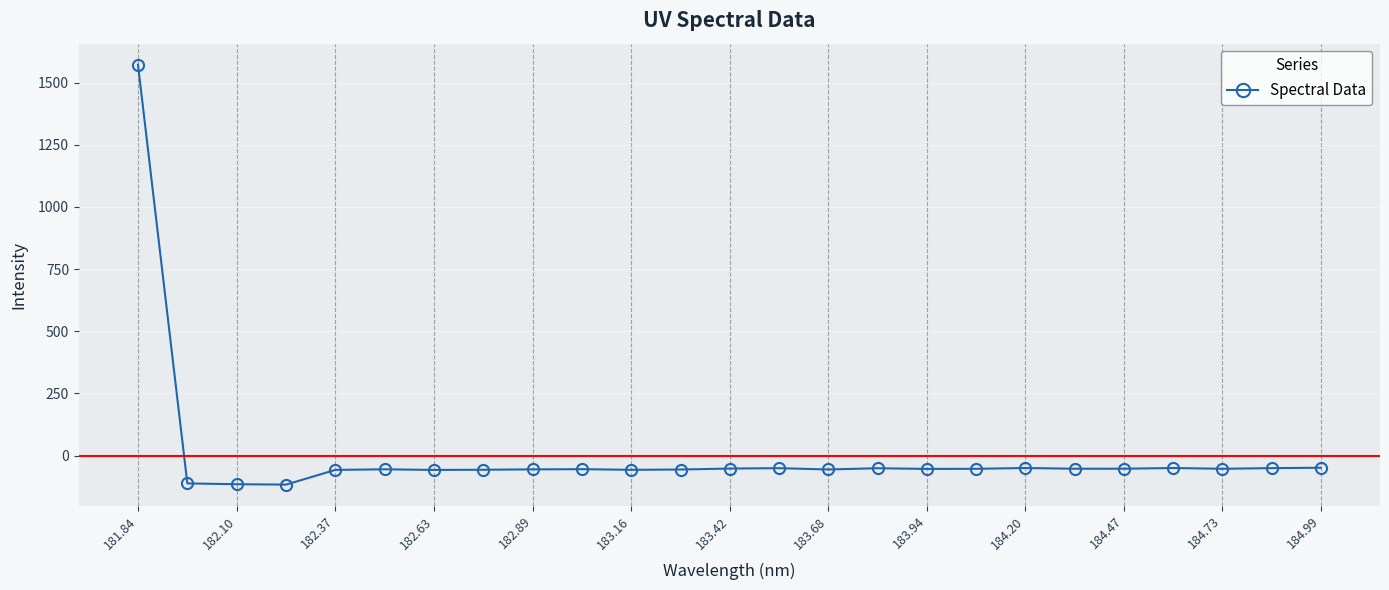

True or false: the data has more than 1 interior local peaks.

True